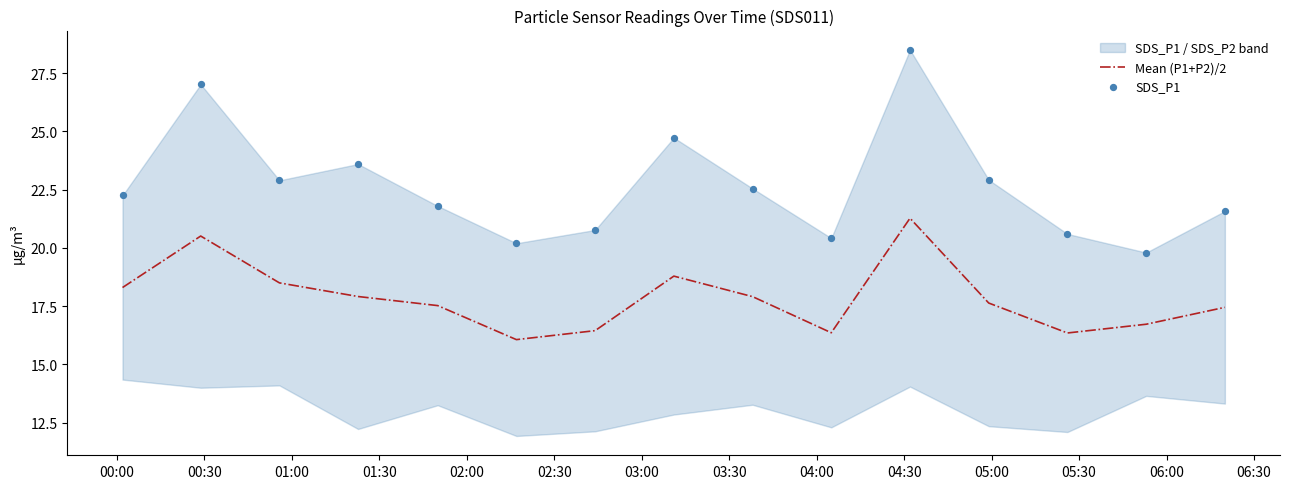

Which series has the largest total across all categories?

SDS_P1